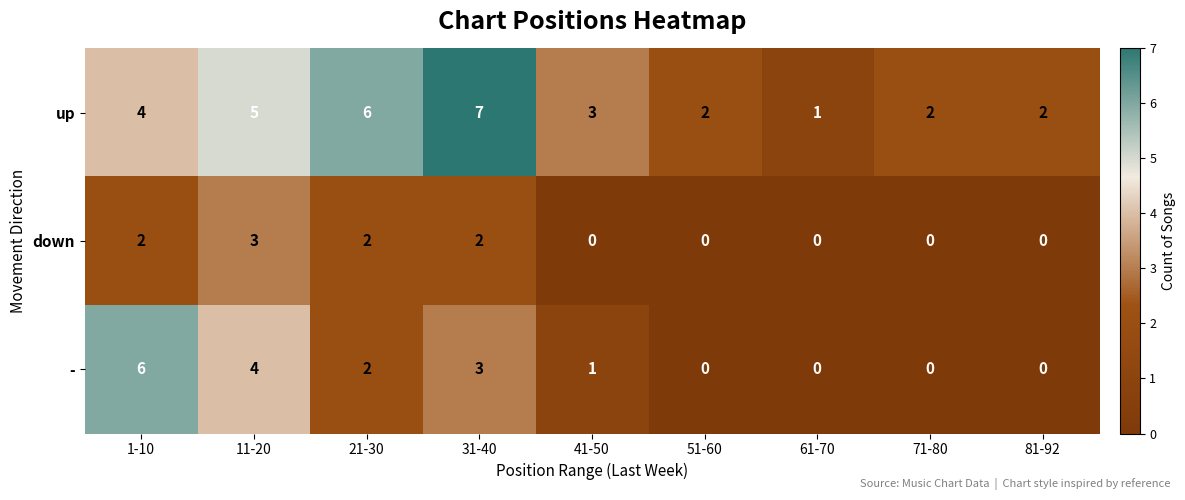

Reading left to right, transcribe all the data shown in this chart.

up: 1-10=4	11-20=5	21-30=6	31-40=7	41-50=3	51-60=2	61-70=1	71-80=2	81-92=2
down: 1-10=2	11-20=3	21-30=2	31-40=2	41-50=0	51-60=0	61-70=0	71-80=0	81-92=0
-: 1-10=6	11-20=4	21-30=2	31-40=3	41-50=1	51-60=0	61-70=0	71-80=0	81-92=0